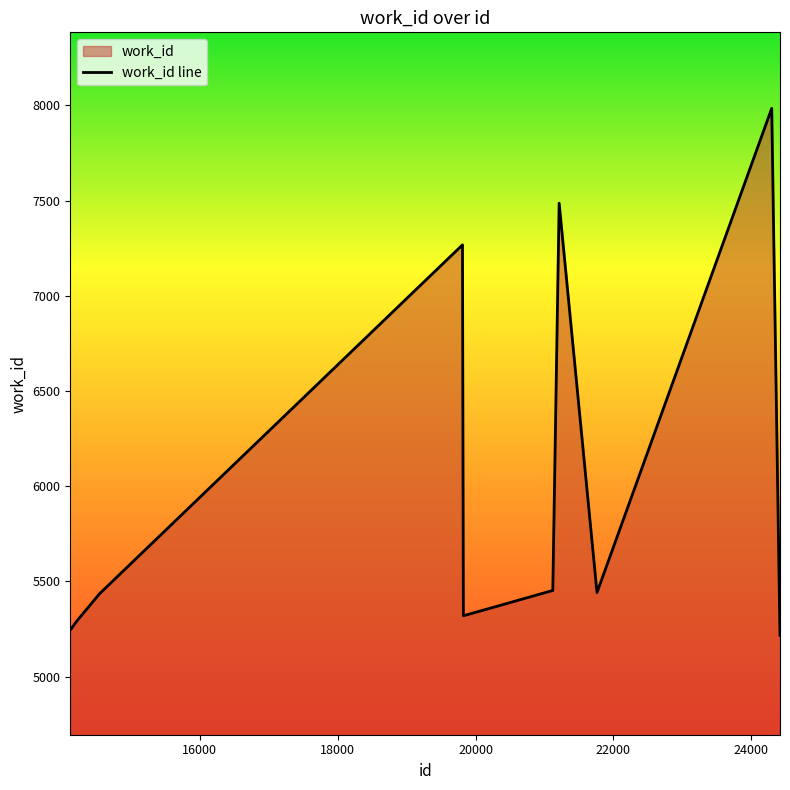

Does the chart display data point markers on the line(s)?

No